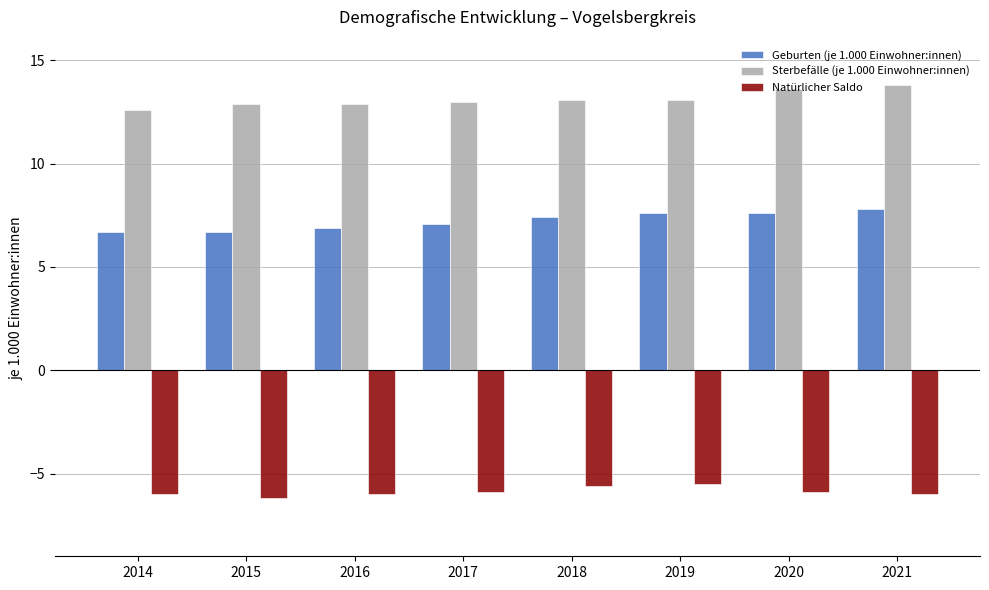

What is the difference between the Sterbefälle (je 1.000 Einwohner:innen) values at 2021 and 2017?

0.8